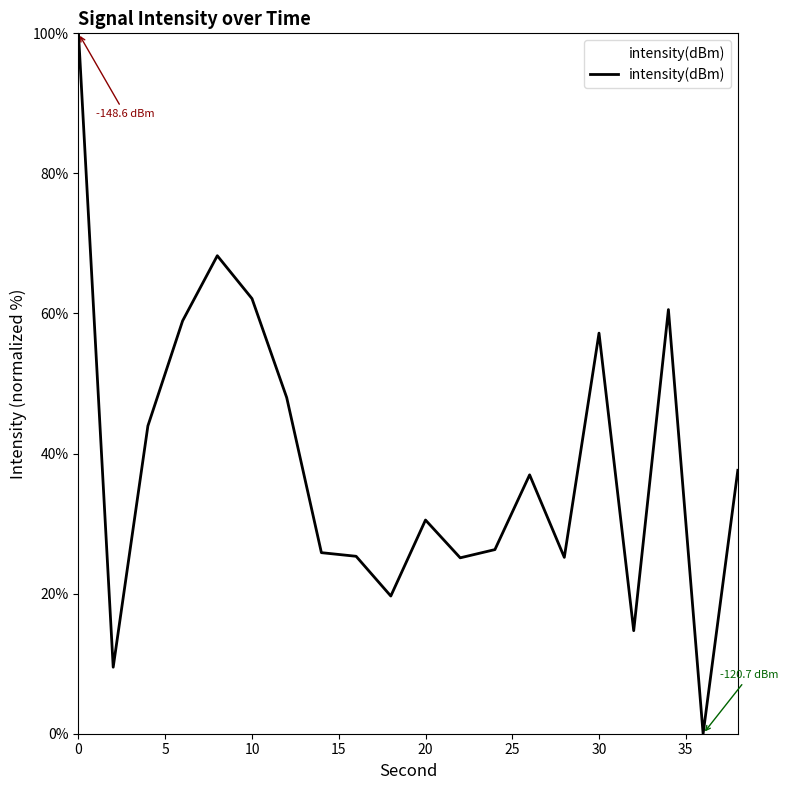

What is the difference between the maximum and minimum values?

100.0